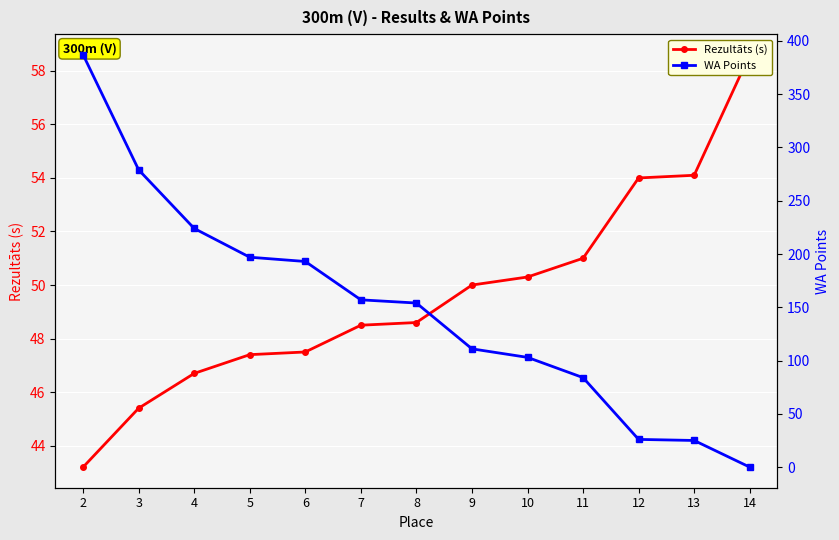

How many lines are shown in the chart?

2